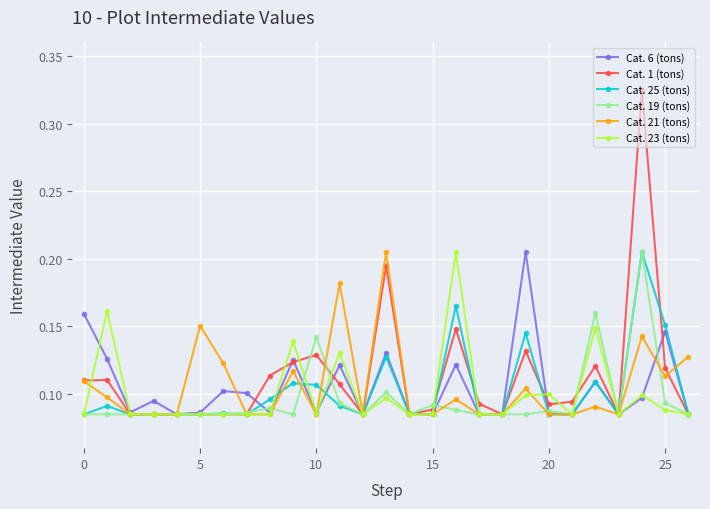

What are all the series names shown in the legend?

Cat. 6 (tons), Cat. 1 (tons), Cat. 25 (tons), Cat. 19 (tons), Cat. 21 (tons), Cat. 23 (tons)